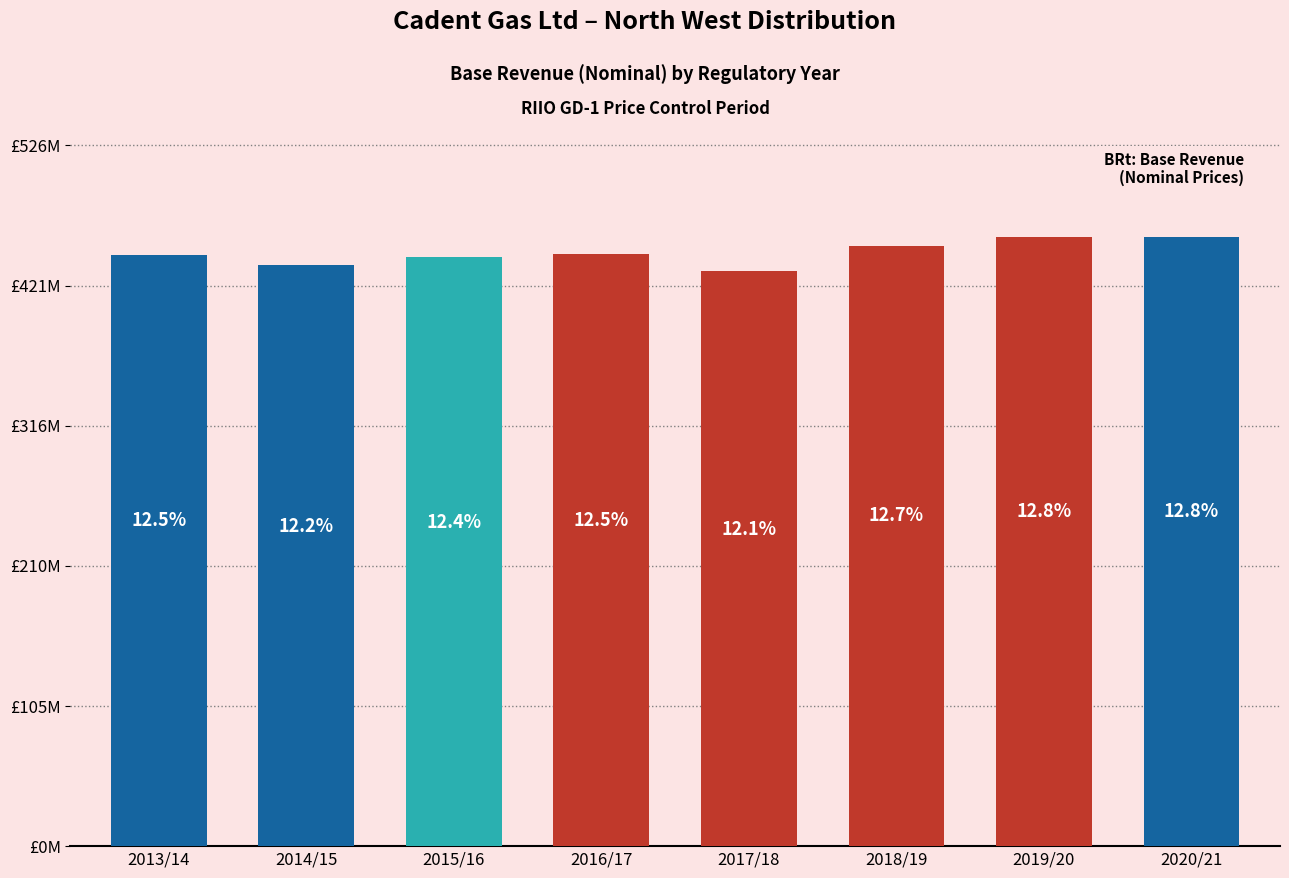

Reading left to right, transcribe all the data shown in this chart.

2013/14=443923334.3	2014/15=435999324.1	2015/16=441969484.9	2016/17=444260334.4	2017/18=431926912.5	2018/19=450901972.9	2019/20=457462983.4	2020/21=457444112.7